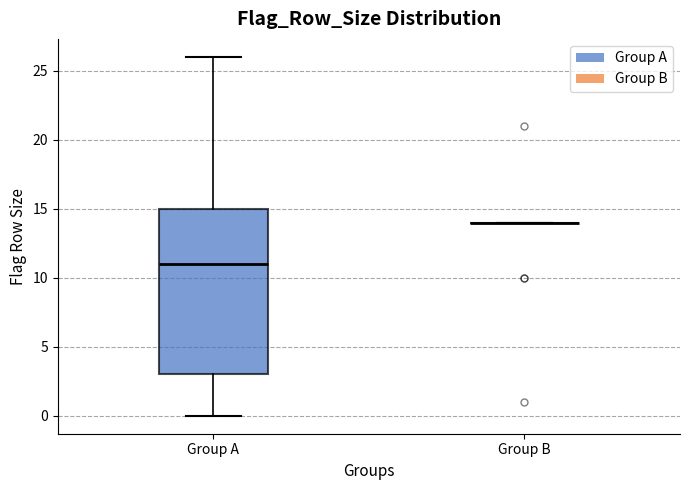

Reading left to right, read every box against the y-axis: the position of its median line, the range the box covers, and the ends of its whiskers. The values are not printed on the chart, so give them approximately, as read against the axis.

Group A: median 11, box 3 to 15, whiskers 0 to 26
Group B: box collapsed to a line at 14, whiskers 14 to 14